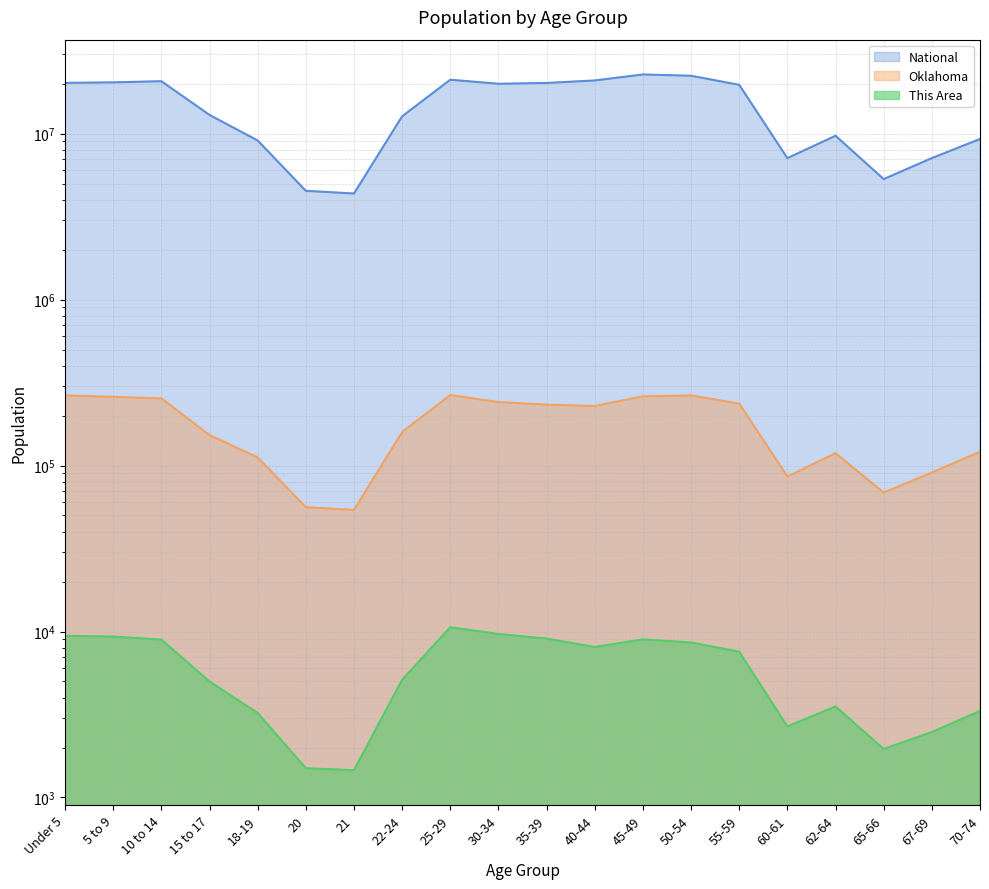

True or false: This Area and National cross at least once.

False